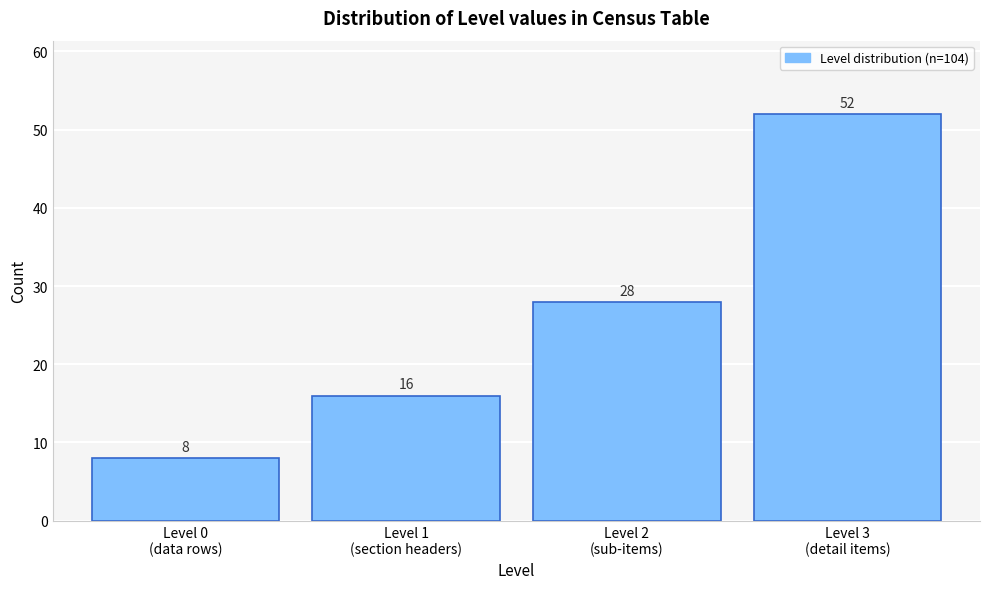

Reading left to right, transcribe all the data shown in this chart.

8	16	28	52